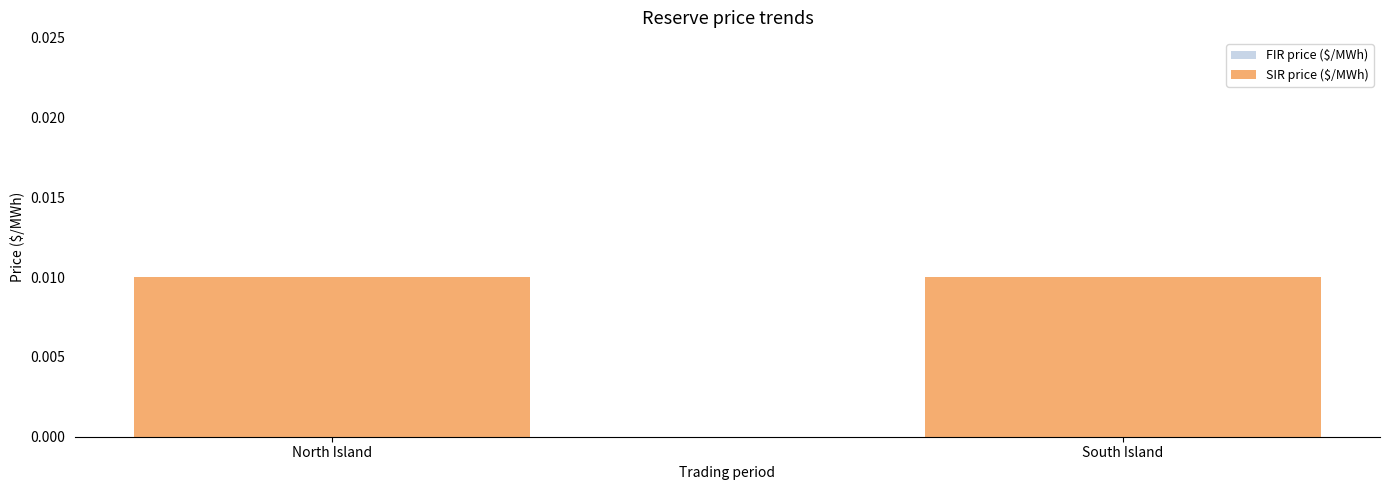

Which category has the lowest value in the FIR price ($/MWh) series?

North Island